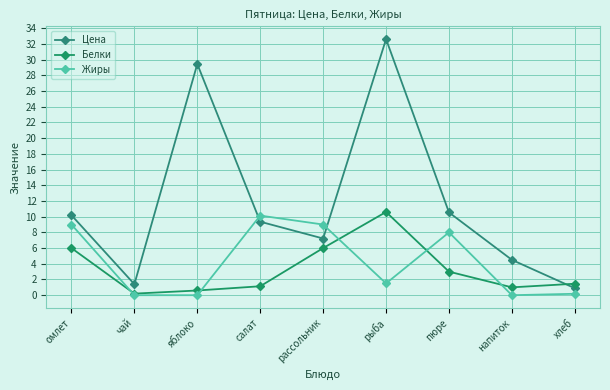

What is the spread (max minus min) of values at пюре?

7.5